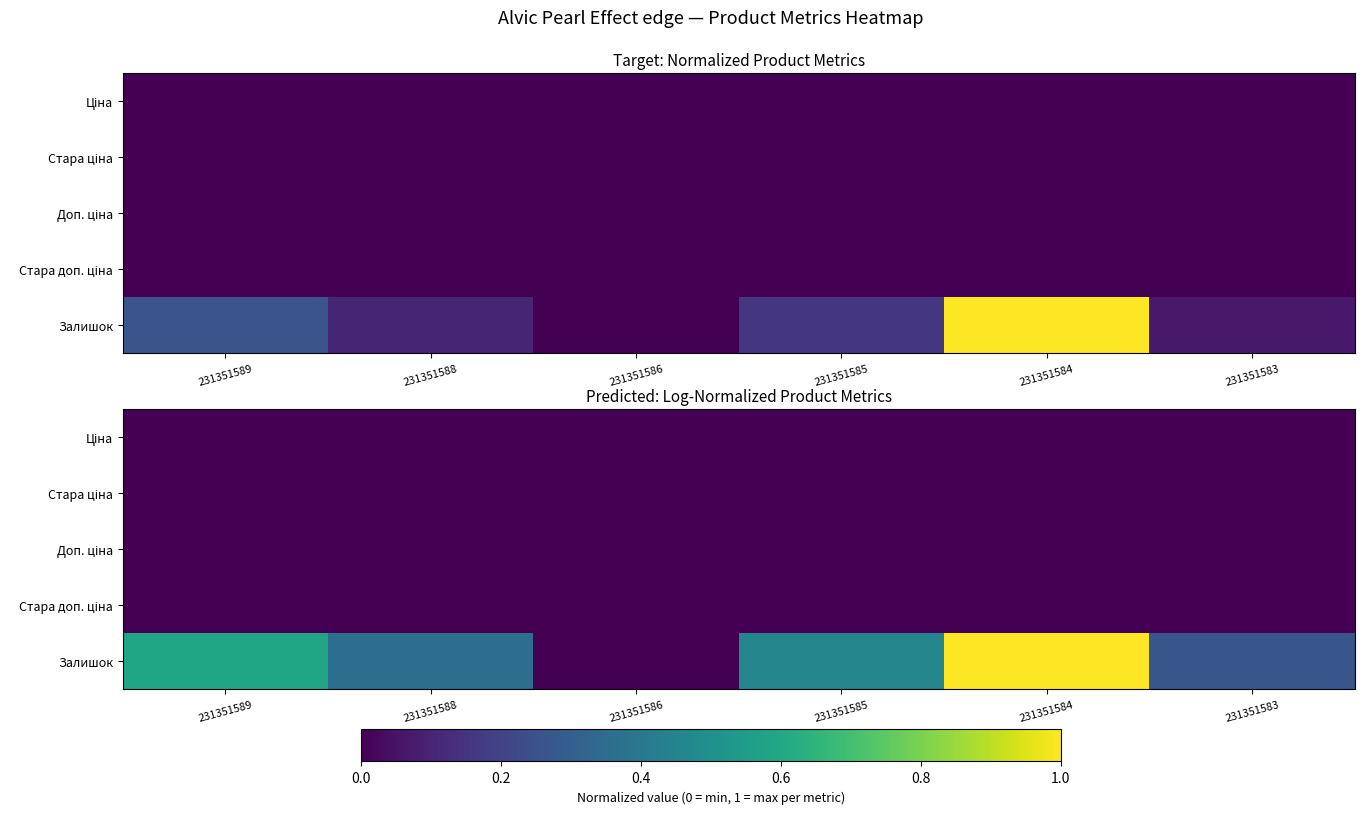

Which series changed the most between 231351588 and 231351584?

Залишок